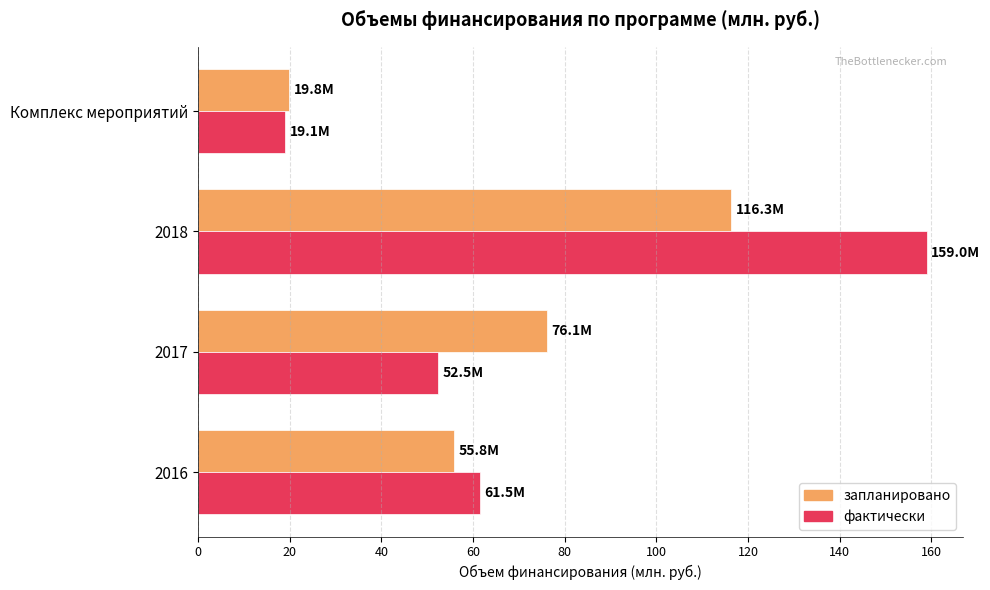

What is the difference between the maximum and second lowest values in the фактически series?

106.5